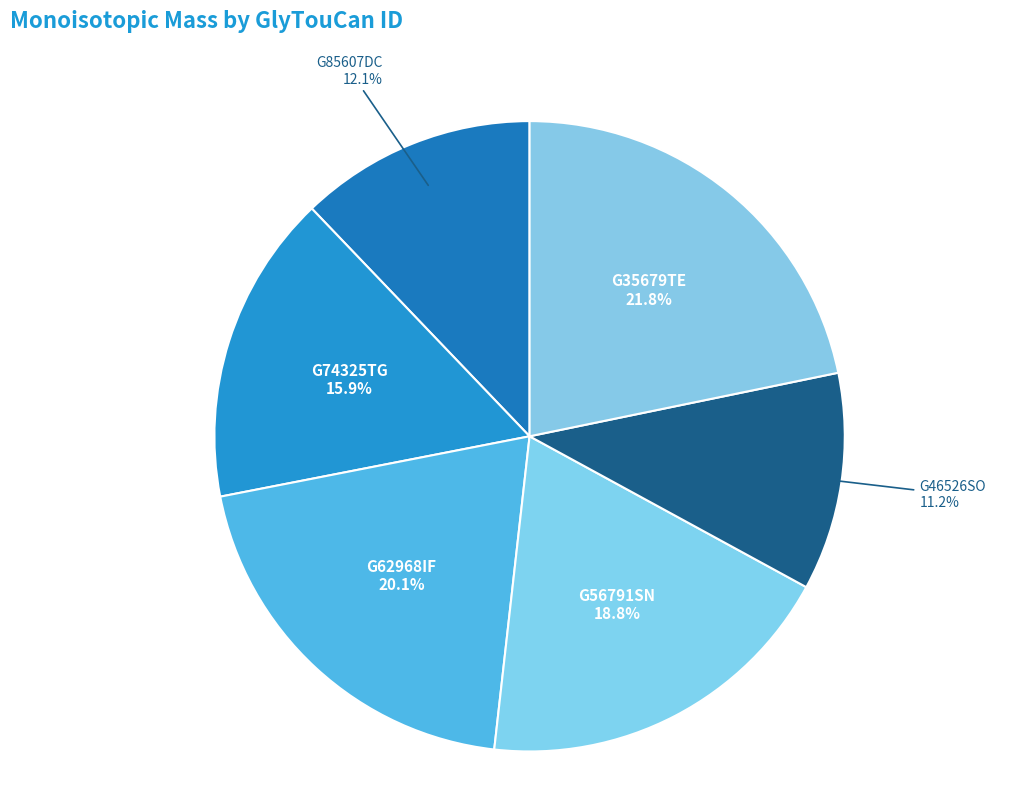

How many slices are in this pie chart?

6